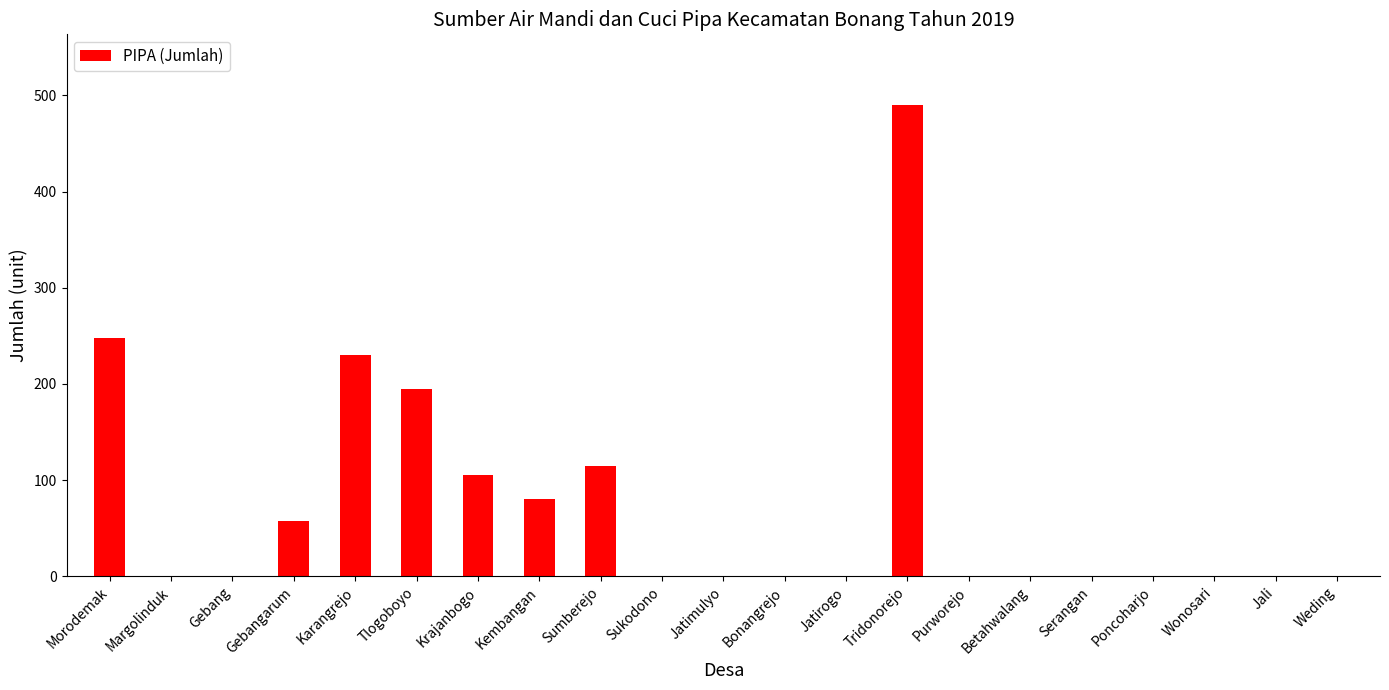

What is the change in value from Karangrejo to Wonosari?

-230